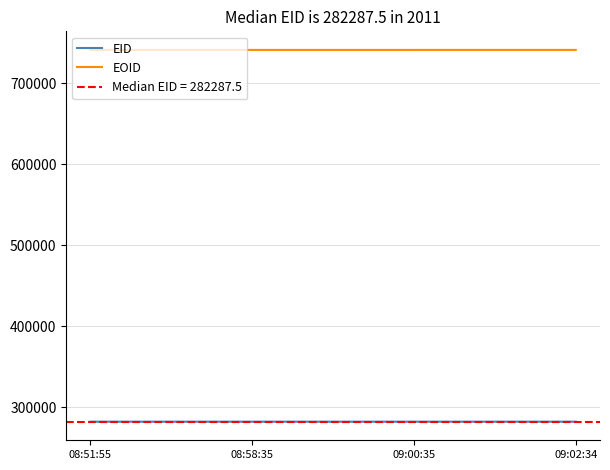

What is the difference between the EID values at 08:51:55 and 09:00:35?

3